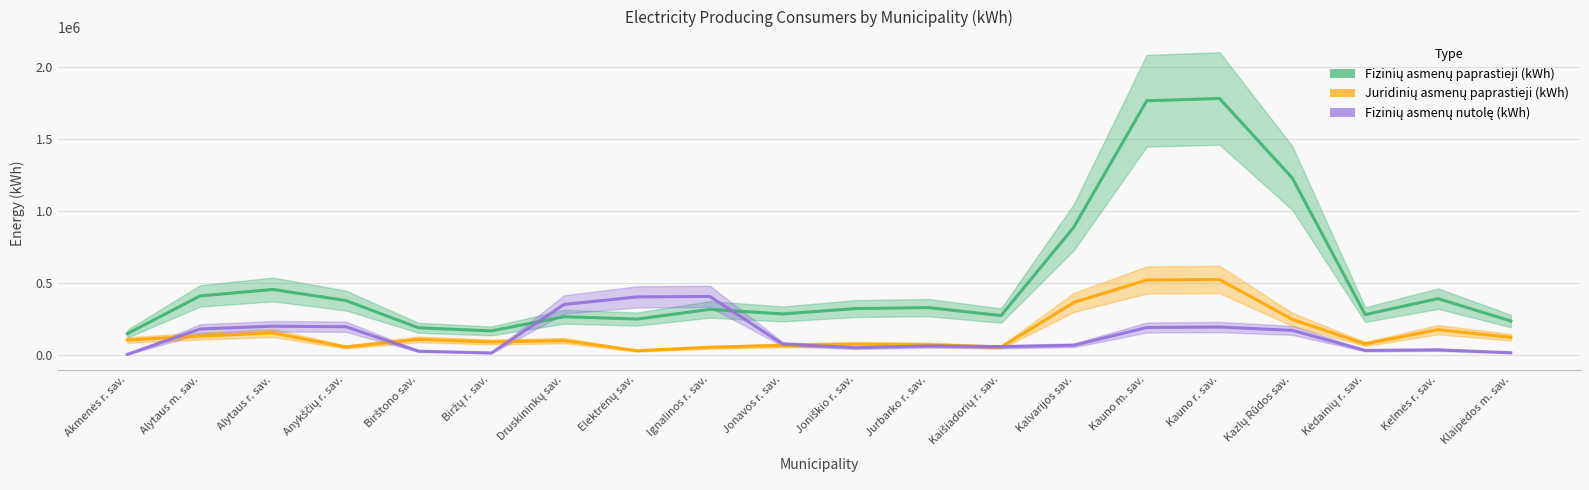

At Kauno r. sav., list the series in order from largest to smallest.

Fizinių asmenų paprastieji (kWh), Juridinių asmenų paprastieji (kWh), Fizinių asmenų nutolę (kWh)